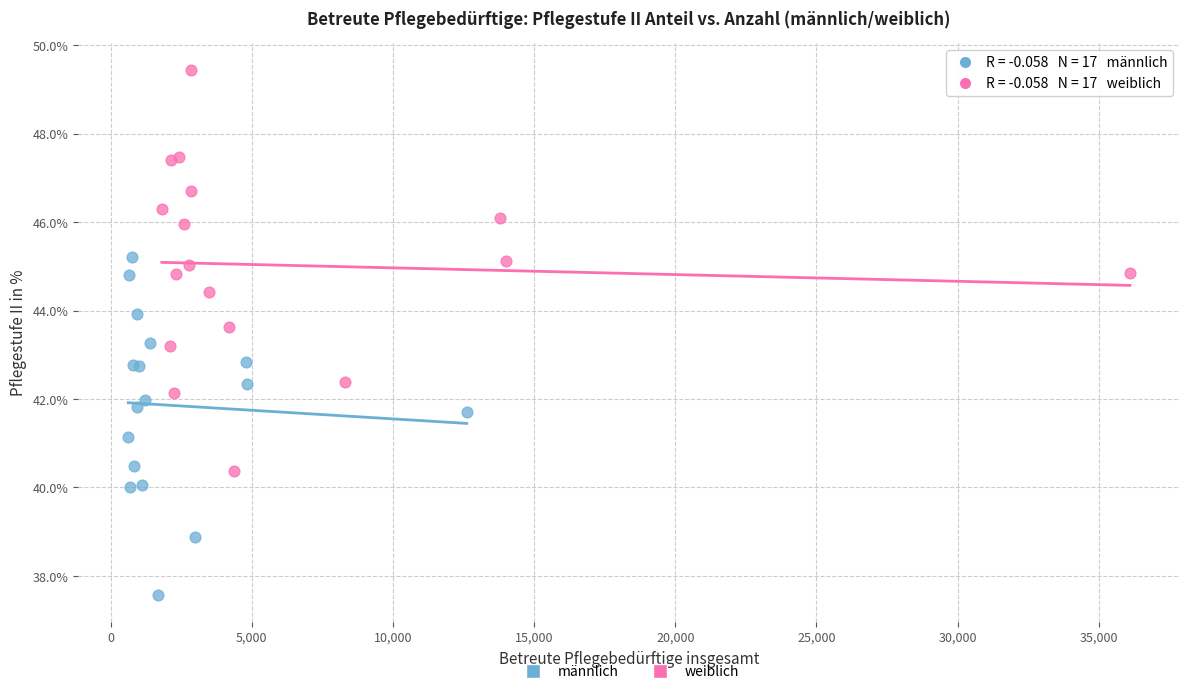

Which series has the widest spread of Y values?

weiblich